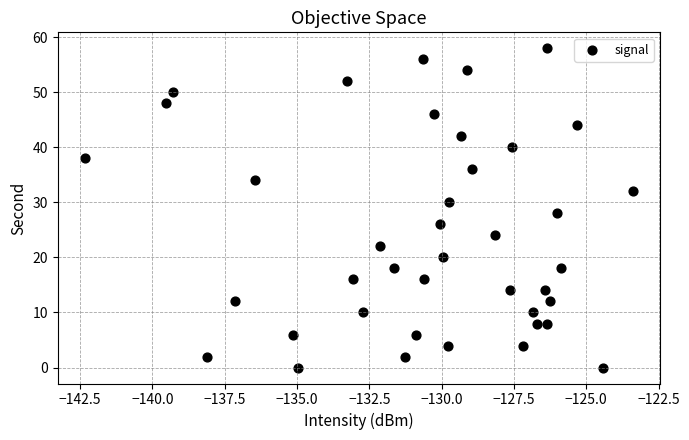

What is the range of Y values (max minus min)?

58